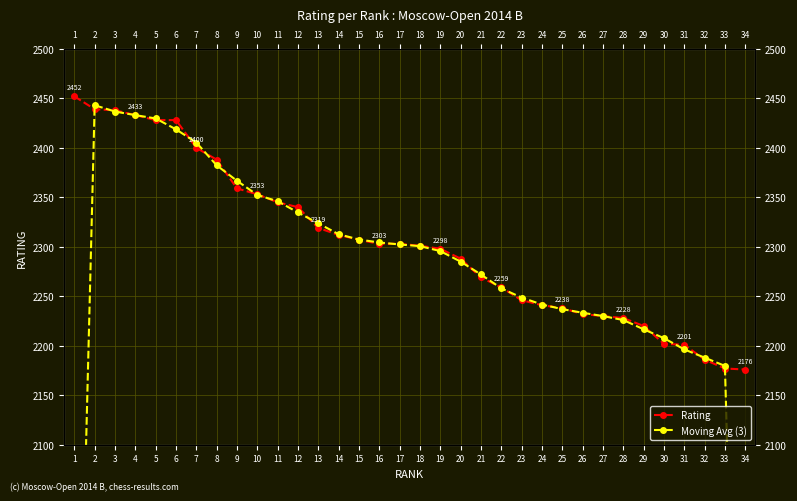

Where do Moving Avg (3) and Rating first cross each other?

1 and 2